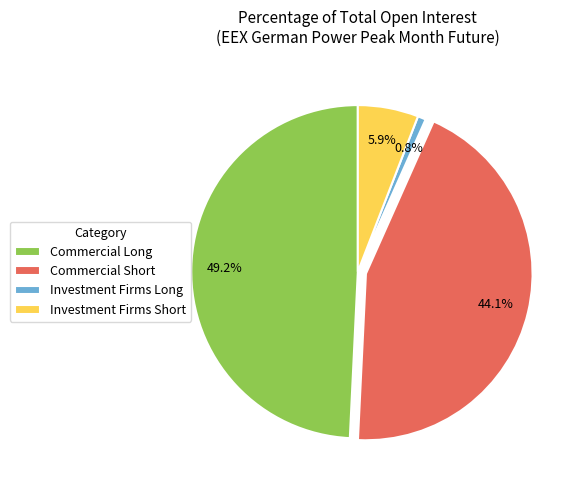

To the nearest percent, what percentage of the pie is Commercial Short?

44%